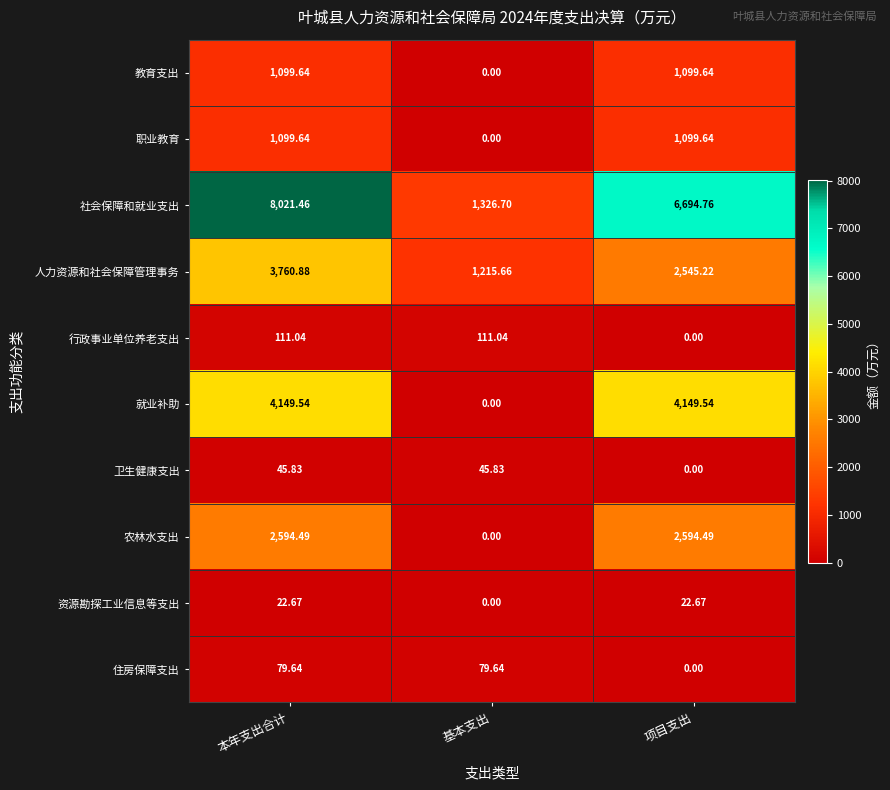

At which category is the sum across all series the highest?

本年支出合计